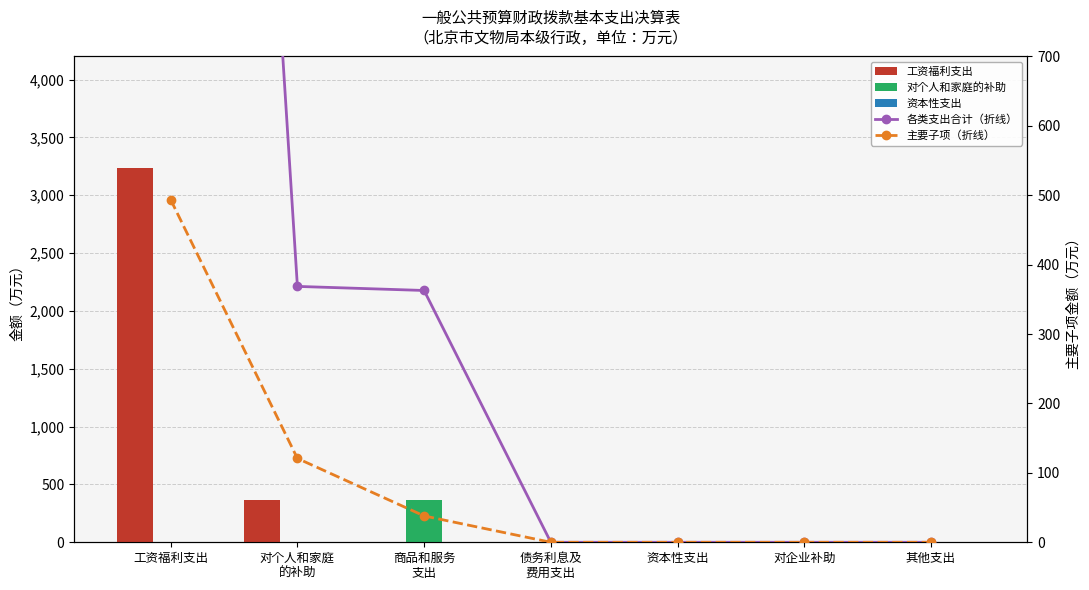

Rank the series by their maximum value, from lowest to highest.

资本性支出, 对个人和家庭的补助, 主要子项（折线）, 工资福利支出, 各类支出合计（折线）